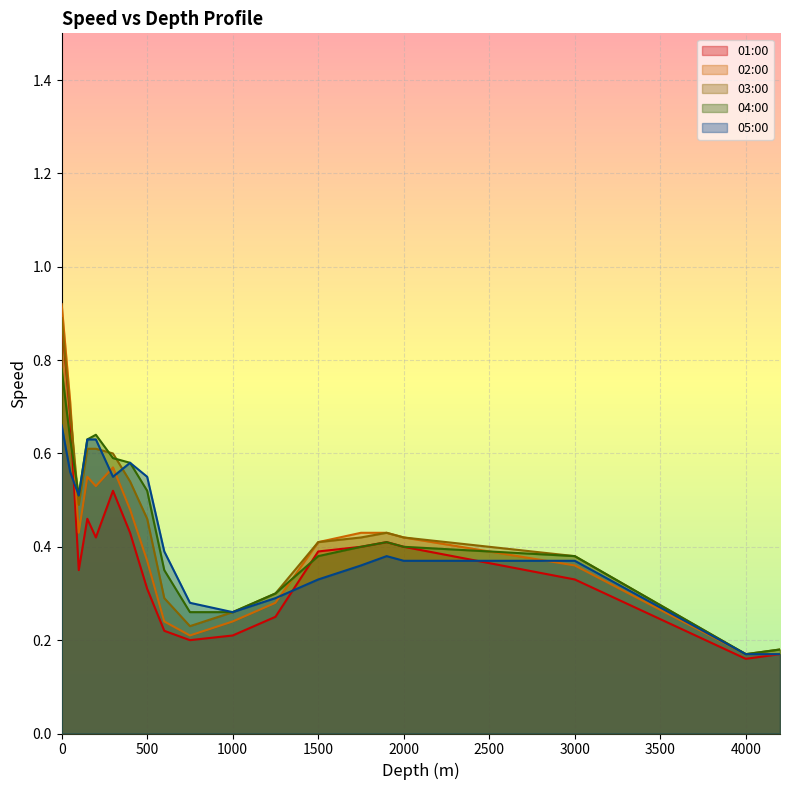

At which label does 02:00_speed reach its minimum?

4000